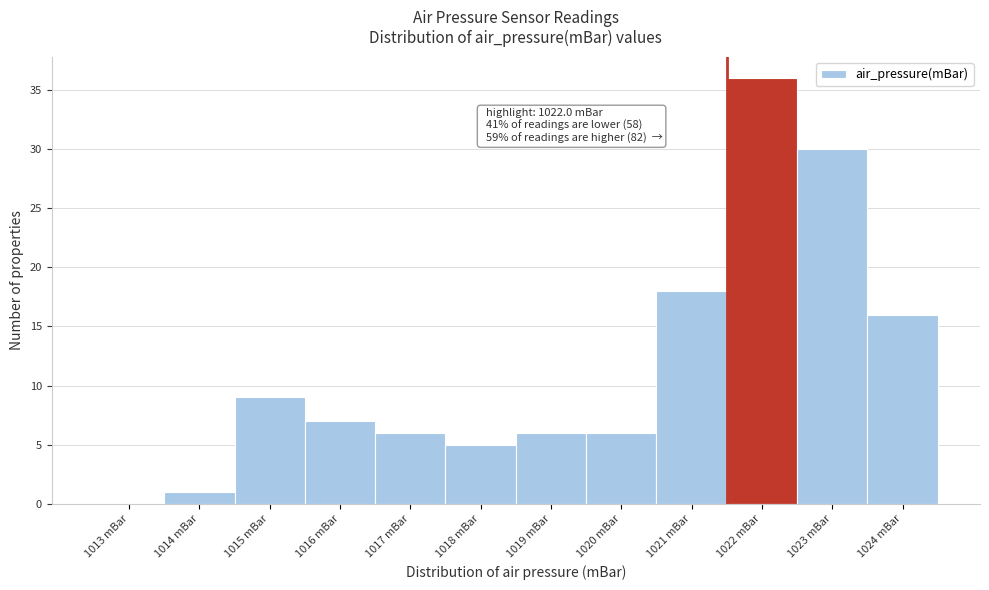

Reading left to right, extract all data points from this chart.

1013 mBar=0	1014 mBar=1	1015 mBar=9	1016 mBar=7	1017 mBar=6	1018 mBar=5	1019 mBar=6	1020 mBar=6	1021 mBar=18	1022 mBar=36	1023 mBar=30	1024 mBar=16